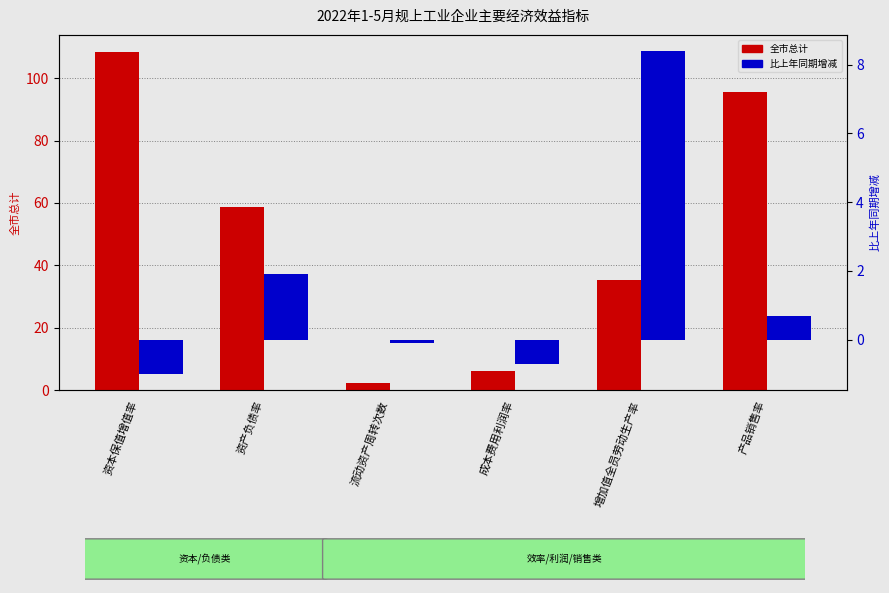

At which label does 全市总计 reach its peak?

资本保值增值率